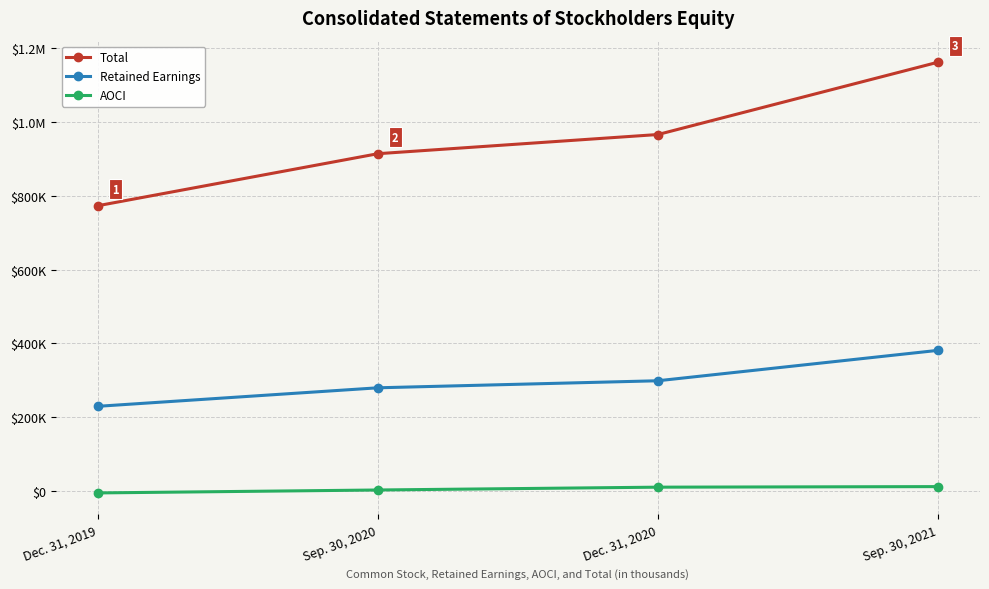

Where does the Total series first go above 966587?

Sep. 30, 2021